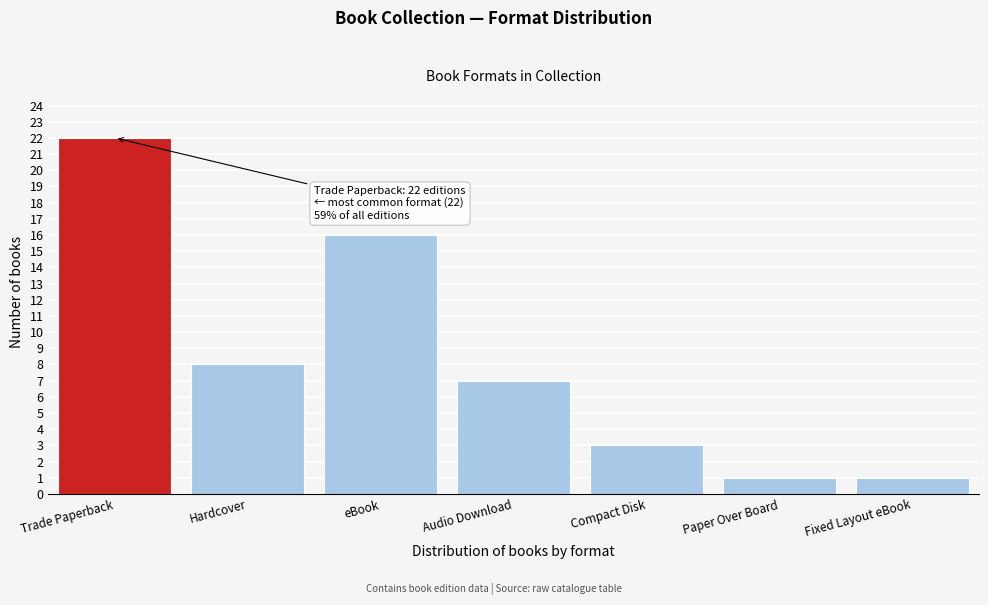

Reading left to right, what are all the values shown in this chart?

Trade Paperback=22	Hardcover=8	eBook=16	Audio Download=7	Compact Disk=3	Paper Over Board=1	Fixed Layout eBook=1